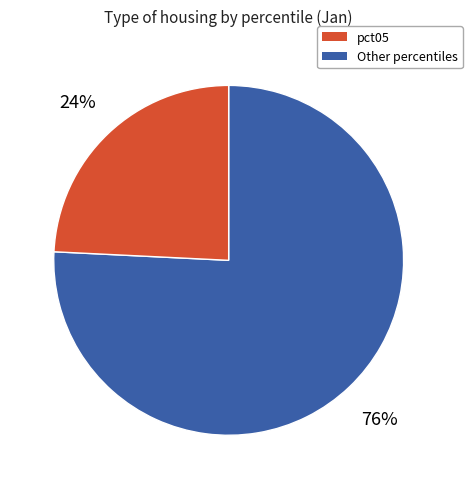

Is there any slice that represents more than half of the pie?

Yes